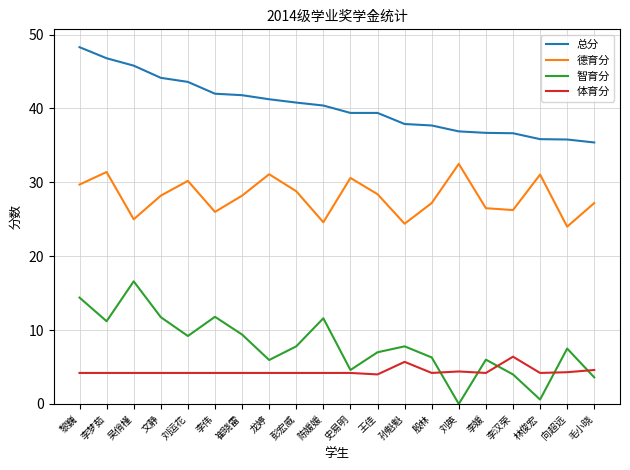

What position from the right is 李伟?

15